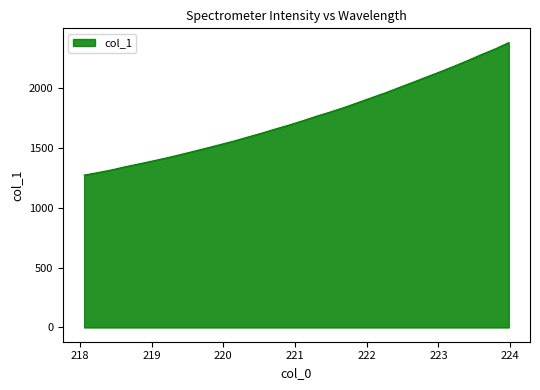

What is the greatest value displayed?

2376.3